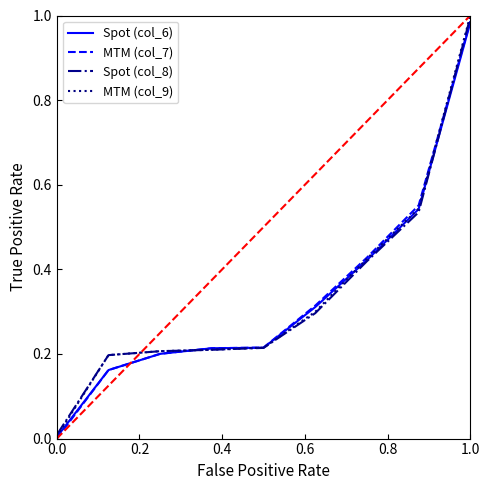

True or false: Spot (col_8) has more than 1 interior local peaks.

False